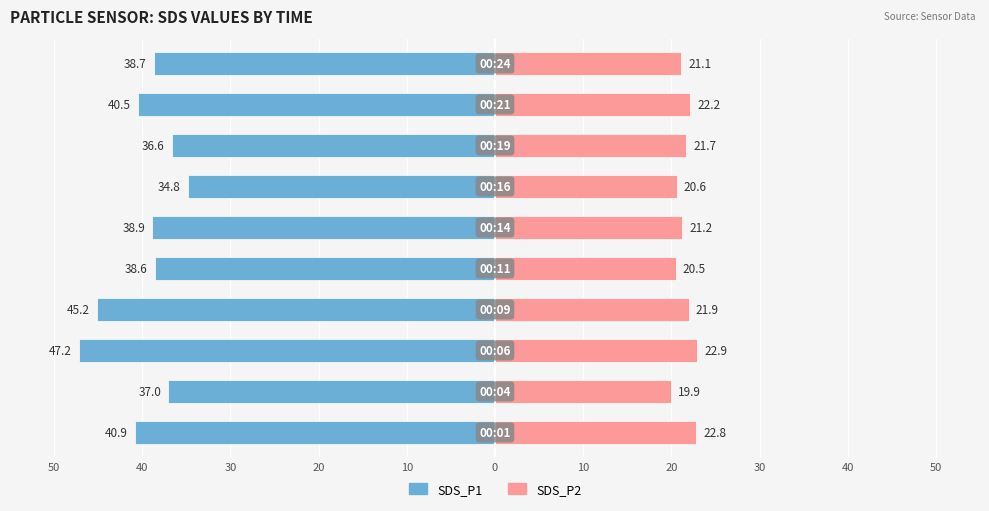

True or false: SDS_P1 has a value of -7.8 at 0.

False